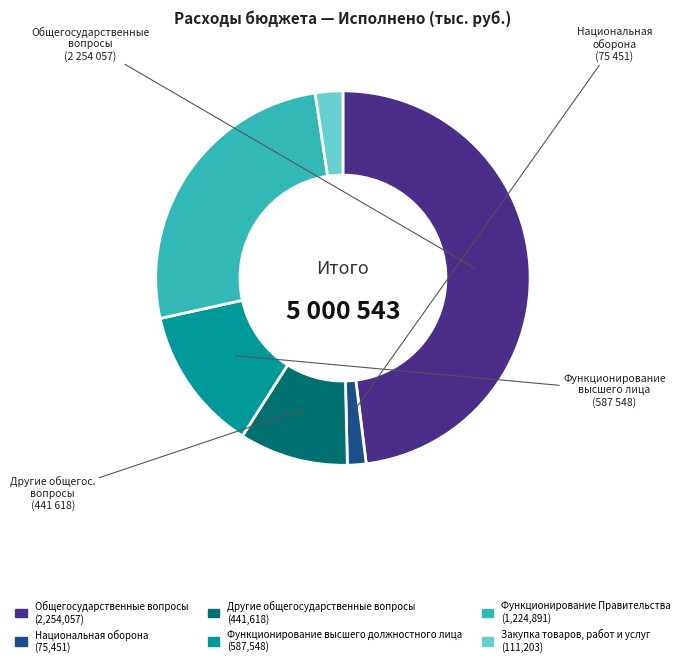

Is there any slice that represents more than half of the pie?

No